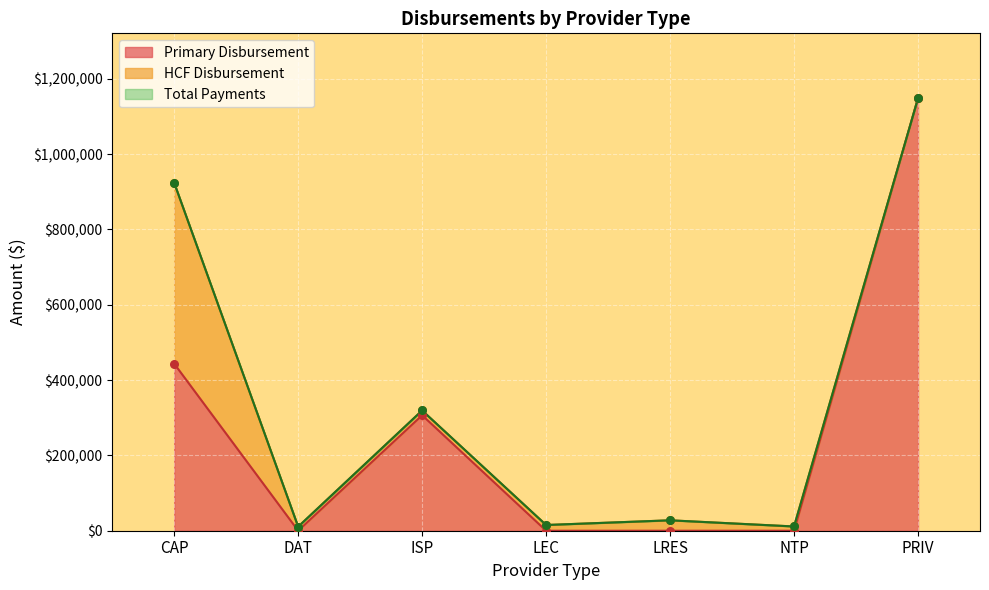

Which series has the largest Y range (max minus min)?

Primary Disbursement